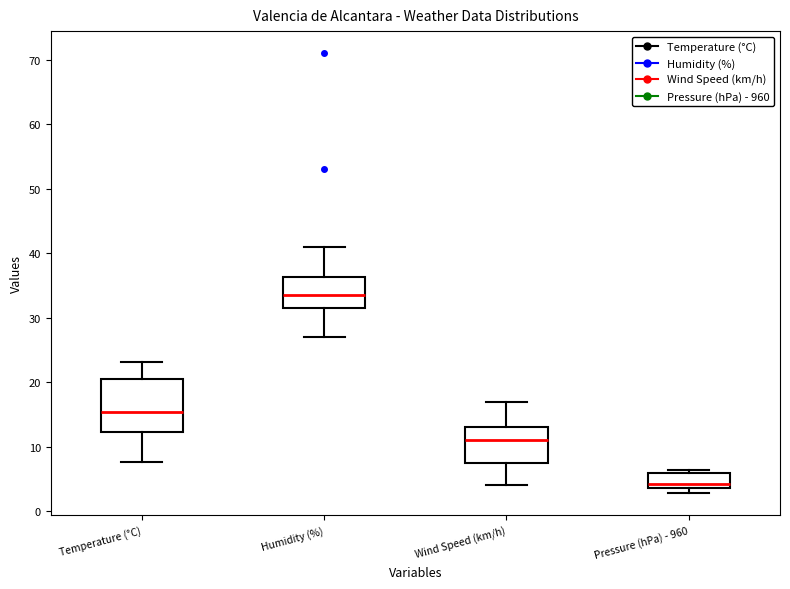

Reading left to right, read every box against the y-axis: the position of its median line, the range the box covers, and the ends of its whiskers. The values are not printed on the chart, so give them approximately, as read against the axis.

Temperature (°C): median 15, box 12 to 20, whiskers 8 to 23
Humidity (%): median 34, box 32 to 36, whiskers 27 to 41
Wind Speed (km/h): median 11, box 8 to 13, whiskers 4 to 17
Pressure (hPa) - 960: median 4 (just above the box's lower edge), box 4 to 6, whiskers 3 to 6 (just above the box's upper edge)